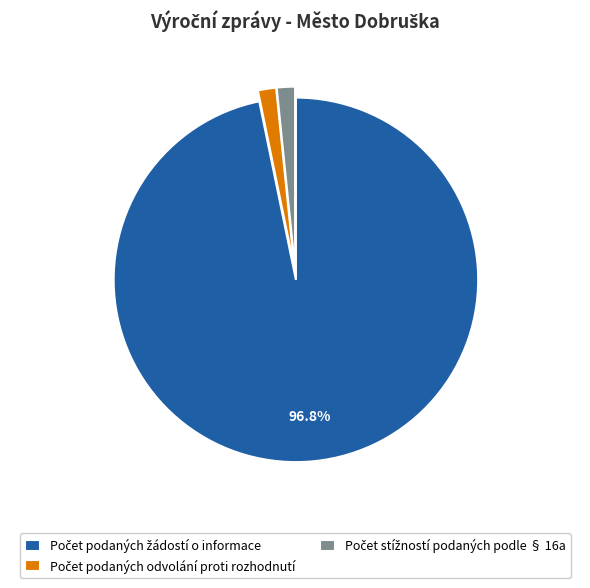

Is there a majority slice in this chart?

Yes